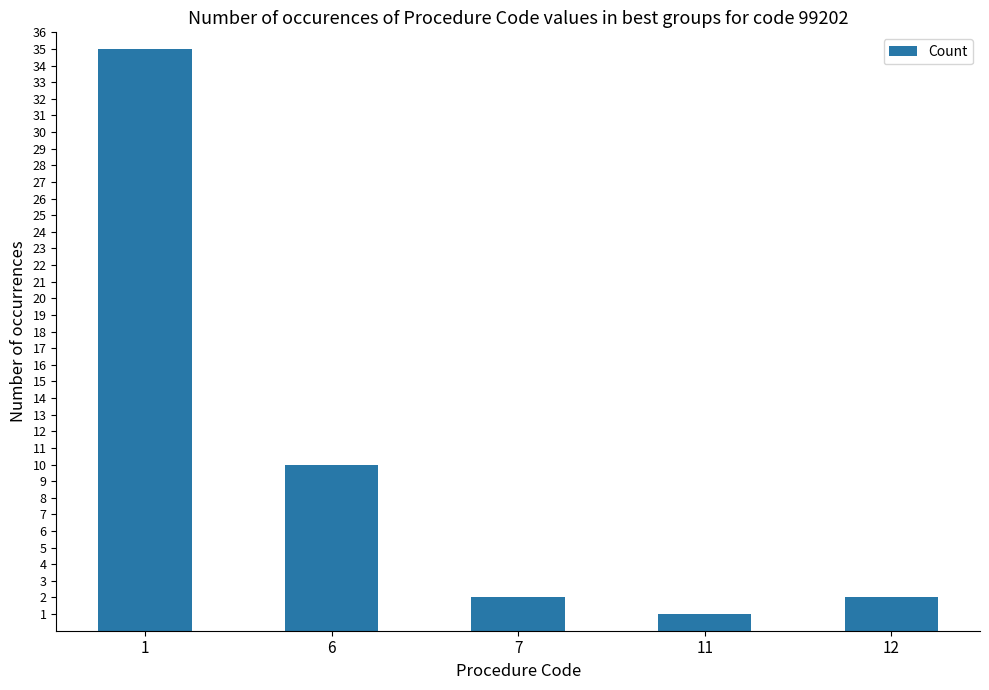

Reading right to left, list all the values displayed in this chart.

12=2	11=1	7=2	6=10	1=35